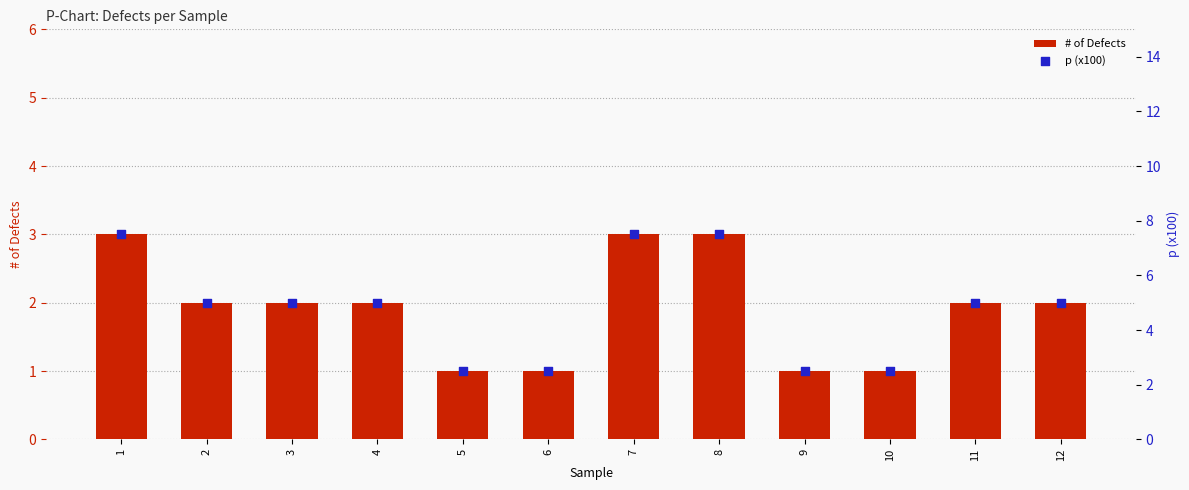

Which series contains the highest Y value?

p (x100)